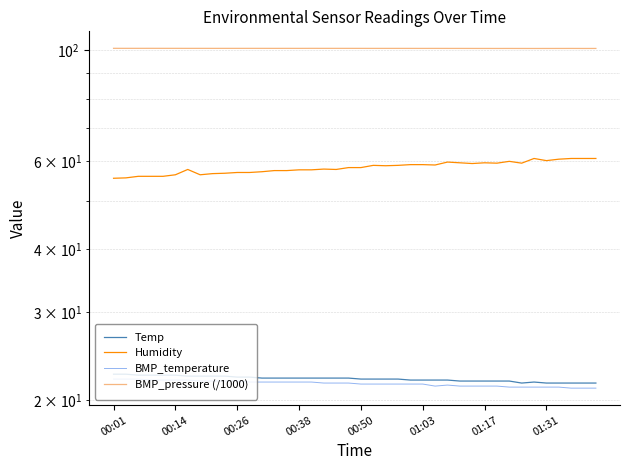

At how many categories does at least one series exceed 52?

40